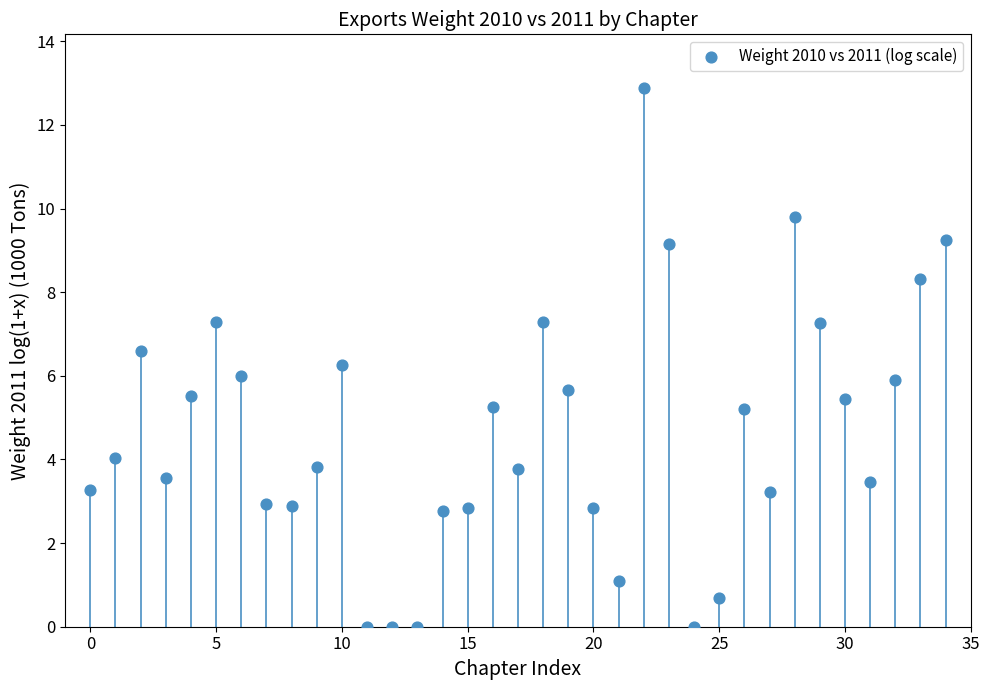

What is the range of Y values (max minus min)?

12.9